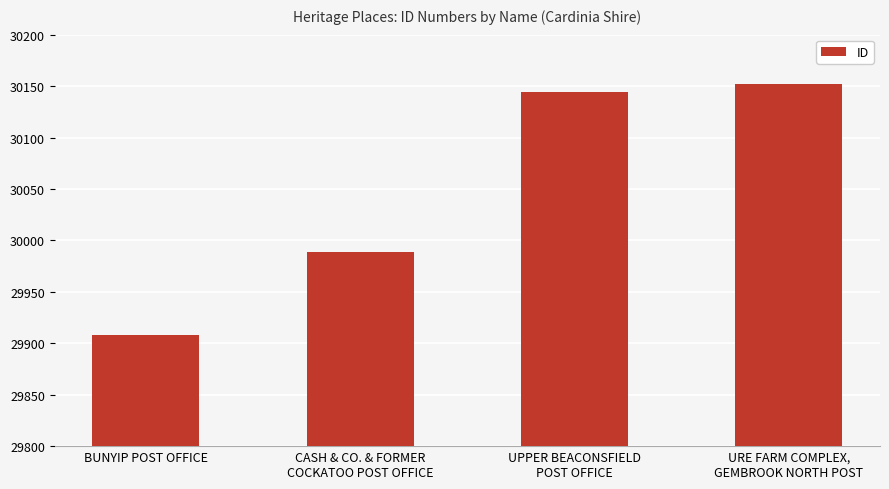

What position from the left is BUNYIP POST OFFICE?

1